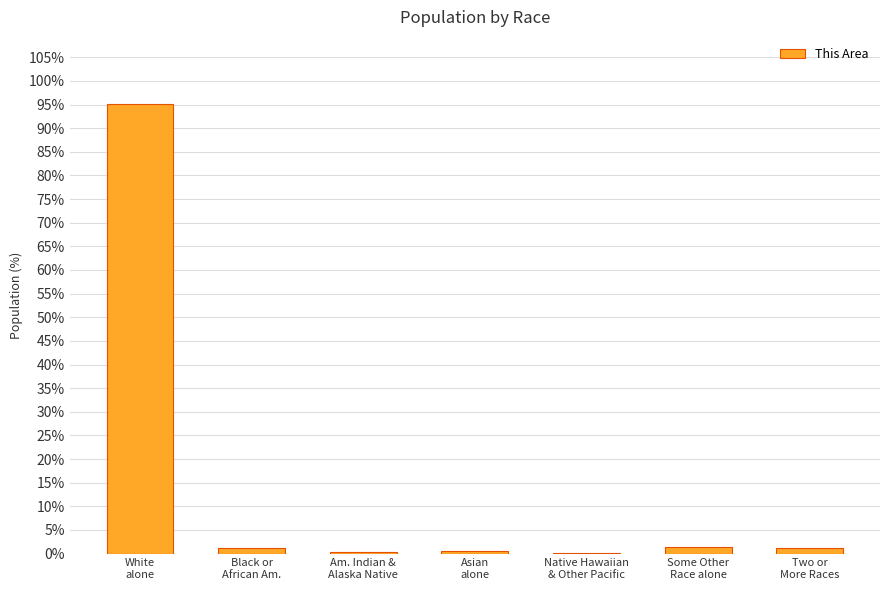

What is the sum of all values?

100.0